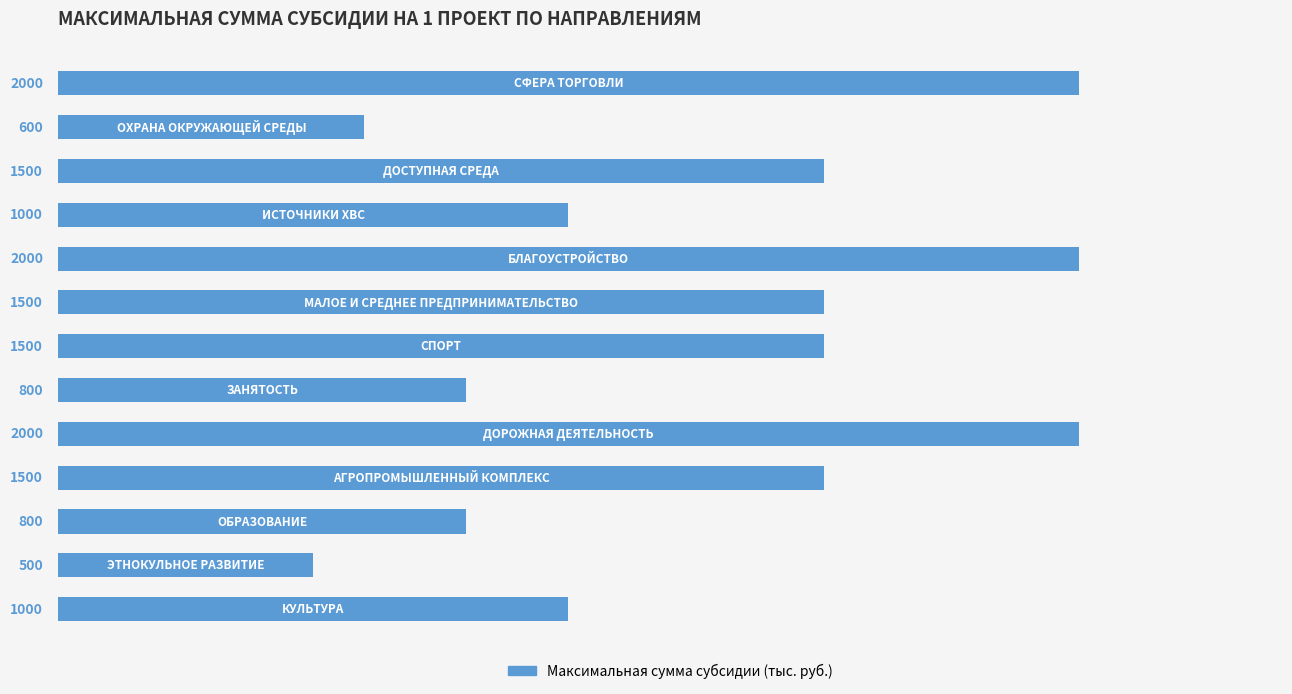

Count the values in the range 800 to 1500.

8